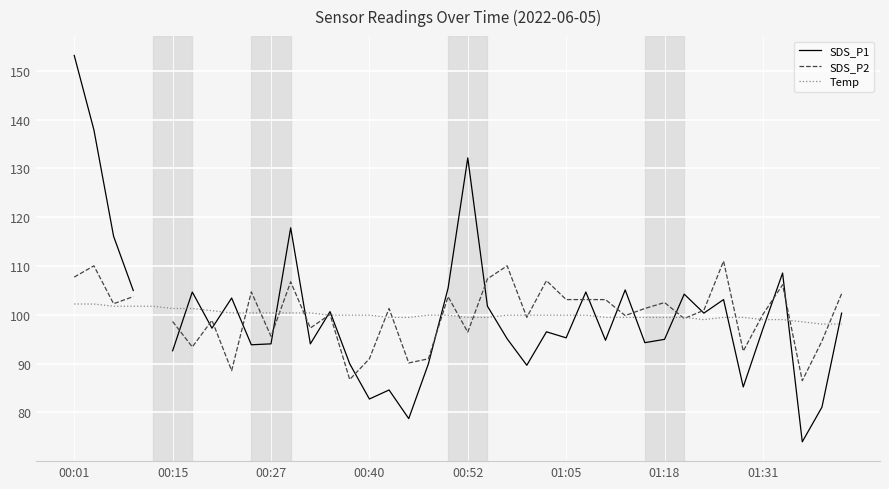

What is the maximum value for Temp?

102.2